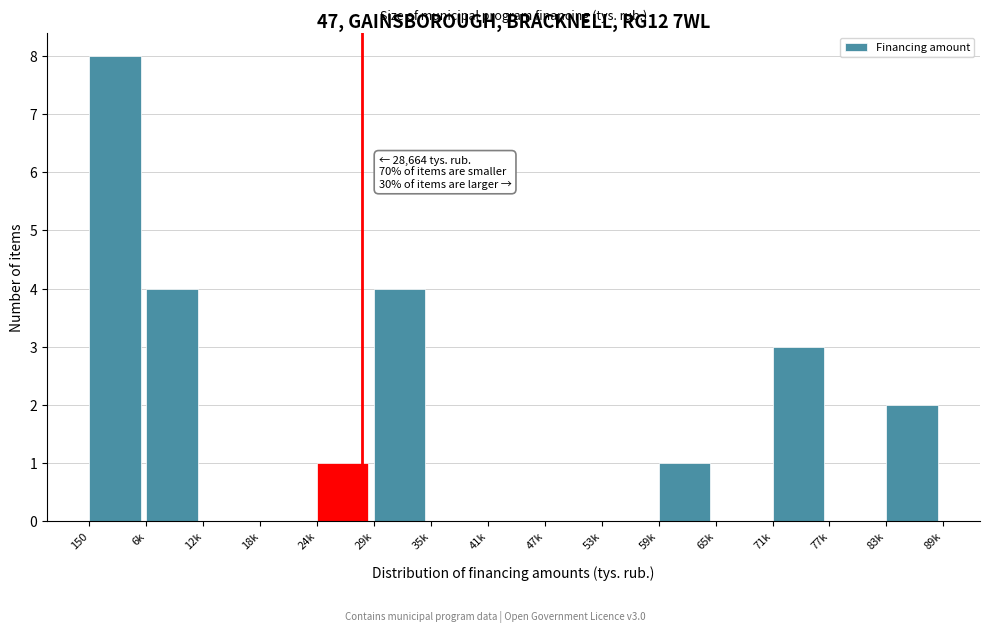

Reading left to right, extract all data points from this chart.

150=8	6k=4	12k=0	18k=0	24k=1	29k=4	35k=0	41k=0	47k=0	53k=0	59k=1	65k=0	71k=3	77k=0	83k=2